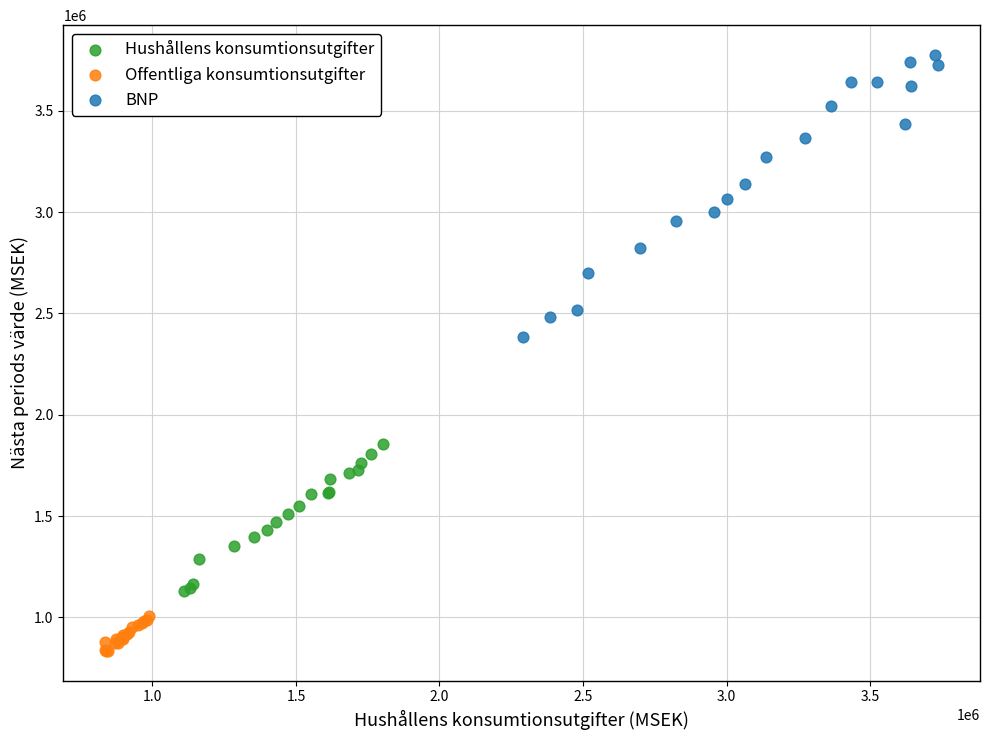

What are all the series names shown in the legend?

Hushållens konsumtionsutgifter, Offentliga konsumtionsutgifter, BNP